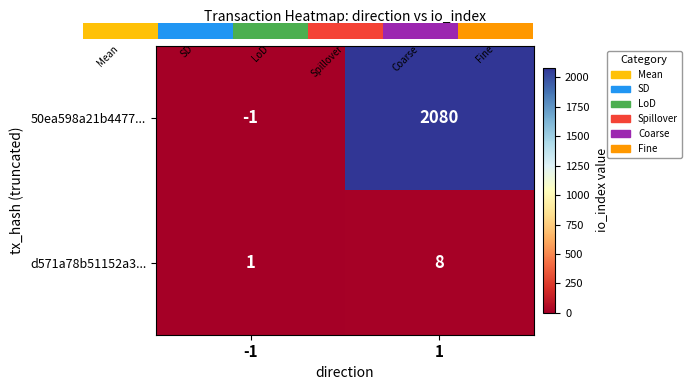

The d571a78b51152a3... series shows 3 at 1. True or false?

False